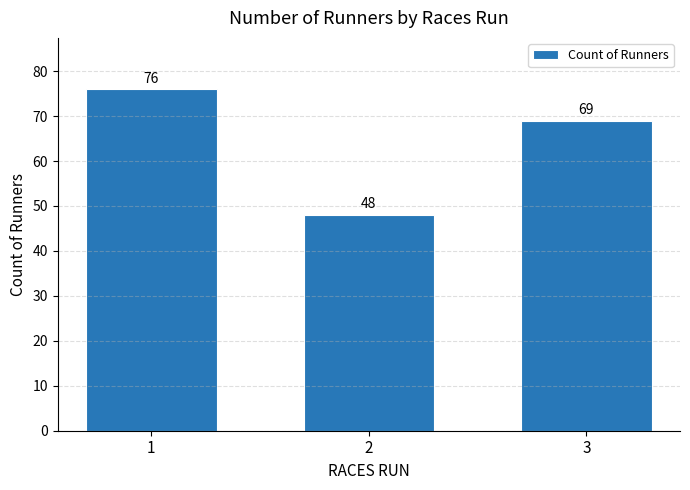

Which label corresponds to the smallest value in the chart?

2